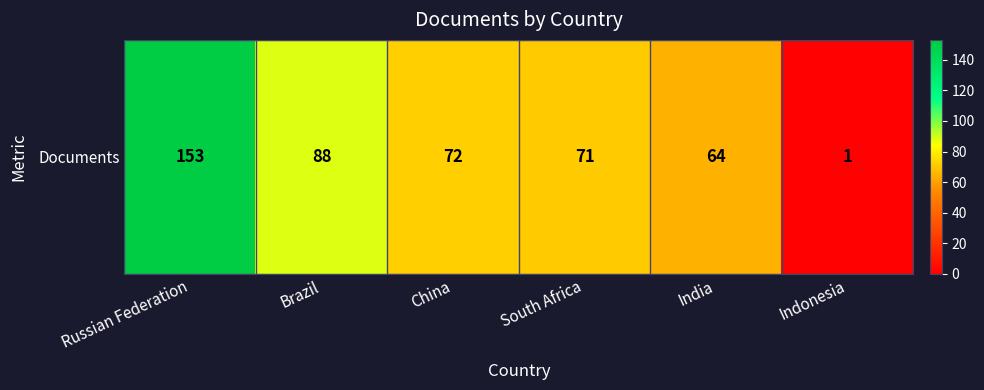

Rank the categories by value from lowest to highest.

Indonesia, India, South Africa, China, Brazil, Russian Federation